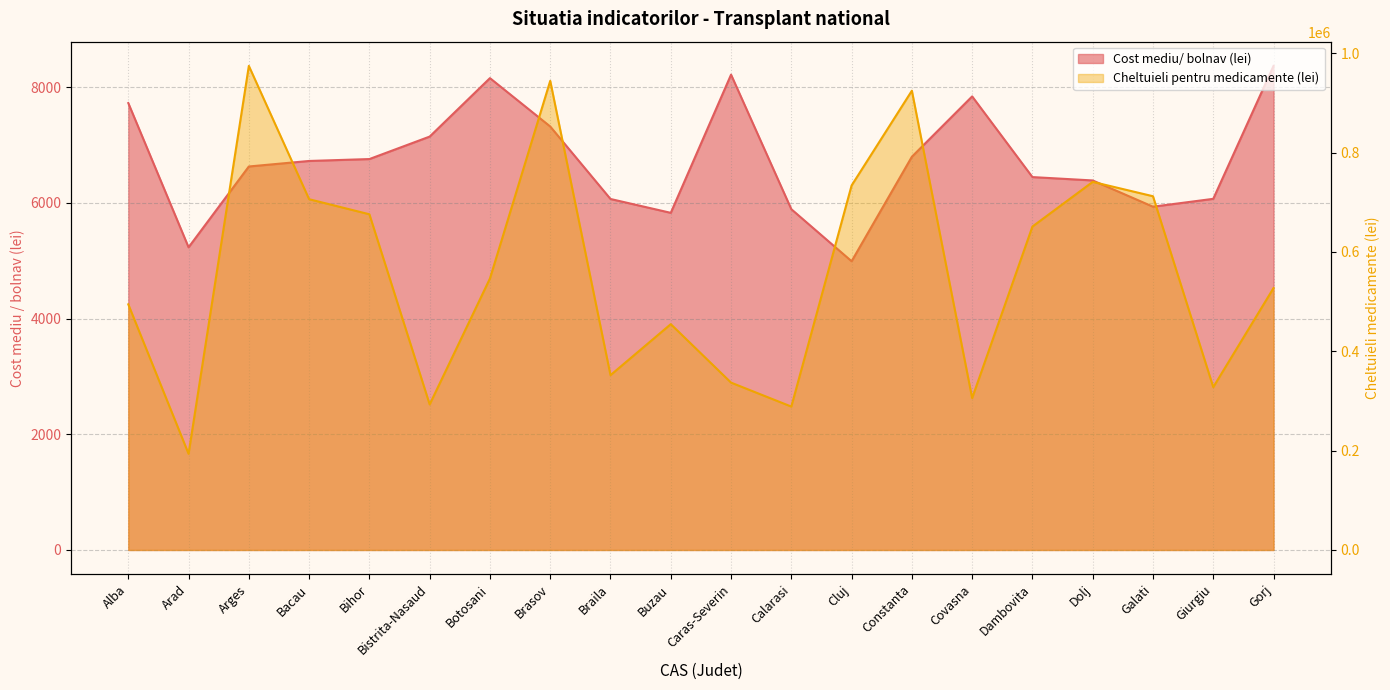

List the labels in order of Cost mediu/ bolnav (lei) value, smallest first.

Cluj, Arad, Buzau, Calarasi, Galati, Braila, Giurgiu, Dolj, Dambovita, Arges, Bacau, Bihor, Constanta, Bistrita-Nasaud, Brasov, Alba, Covasna, Botosani, Caras-Severin, Gorj